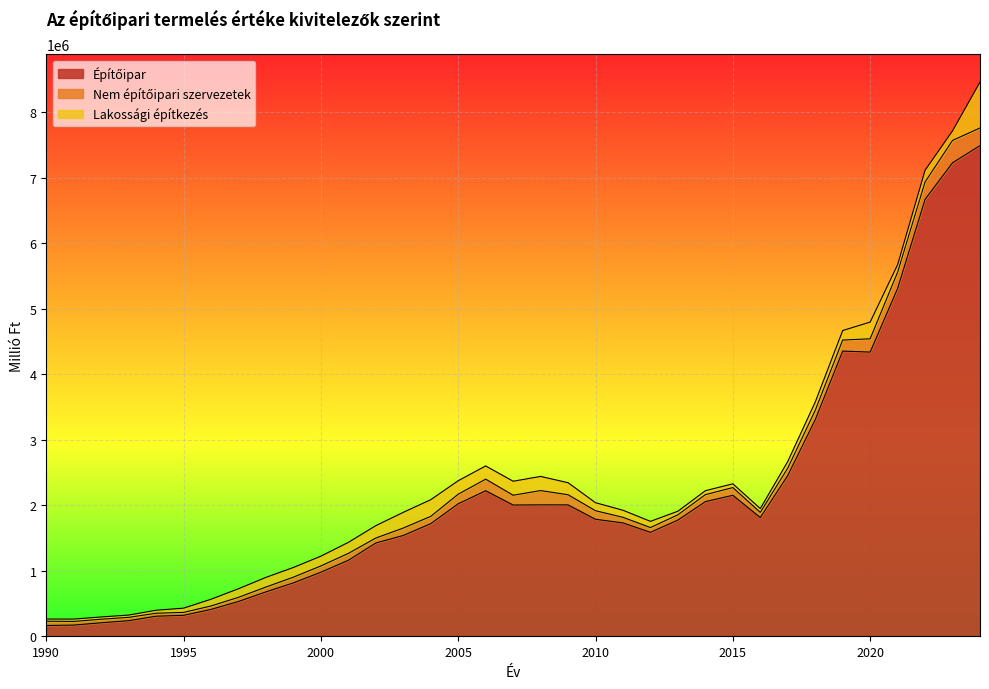

What is the difference between the maximum and second lowest values in the Lakossági építkezés series?

665717